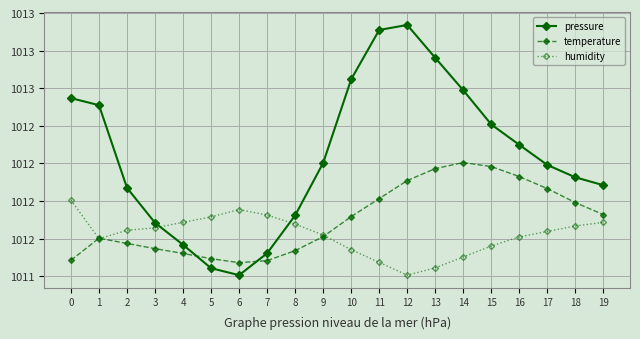

Reading left to right, list all the values displayed in this chart.

pressure: 1012.9	1012.9	1012.3	1012.1	1012.0	1011.8	1011.8	1011.9	1012.2	1012.5	1013.1	1013.4	1013.4	1013.2	1013.0	1012.8	1012.6	1012.5	1012.4	1012.4
temperature: 1011.9	1012.0	1012.0	1011.9	1011.9	1011.9	1011.8	1011.9	1011.9	1012.0	1012.1	1012.3	1012.4	1012.5	1012.5	1012.5	1012.4	1012.3	1012.2	1012.2
humidity: 1012.3	1012.0	1012.1	1012.1	1012.1	1012.1	1012.2	1012.2	1012.1	1012.0	1011.9	1011.8	1011.8	1011.8	1011.9	1012.0	1012.0	1012.0	1012.1	1012.1